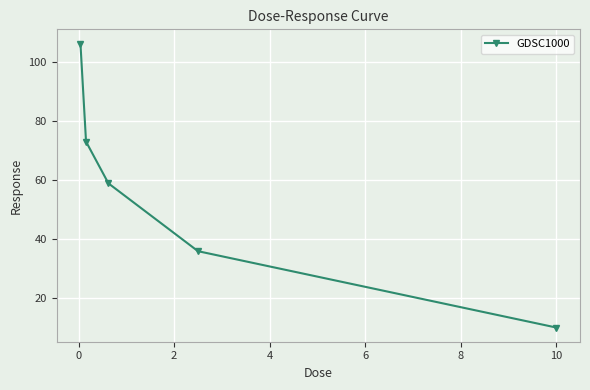

Does the chart display data point markers on the line(s)?

Yes